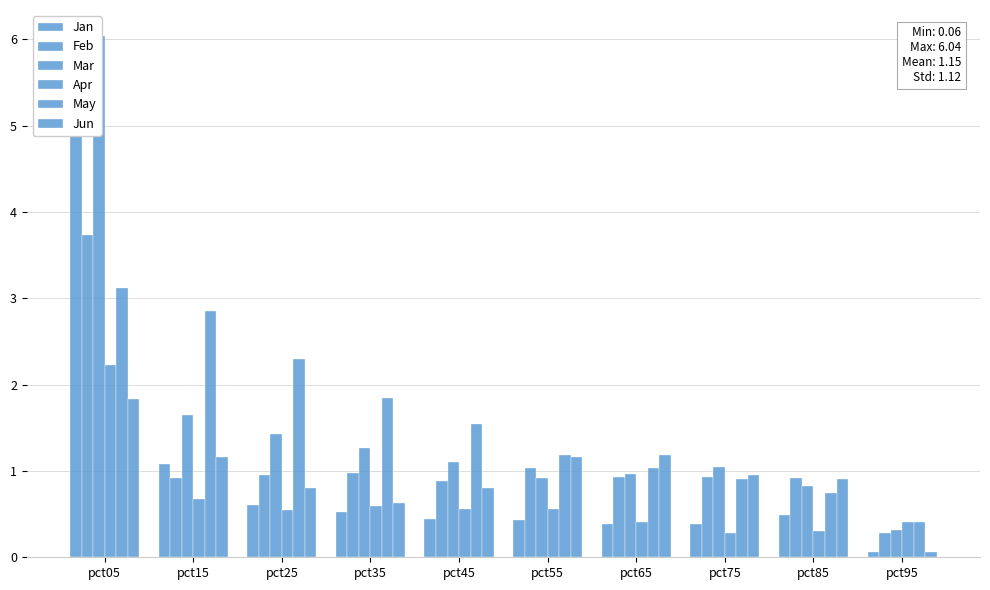

What is the total value across all series at pct05?

22.7